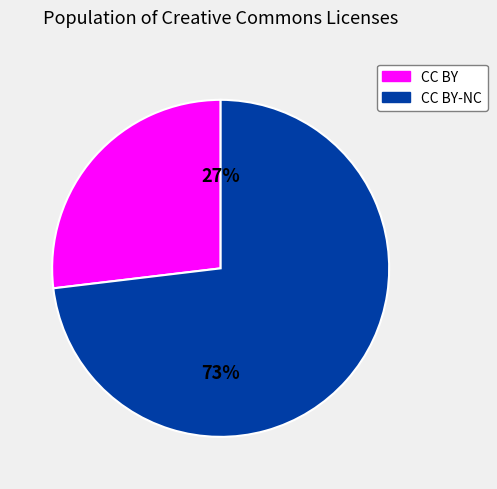

To the nearest percent, what is the average slice percentage?

50%